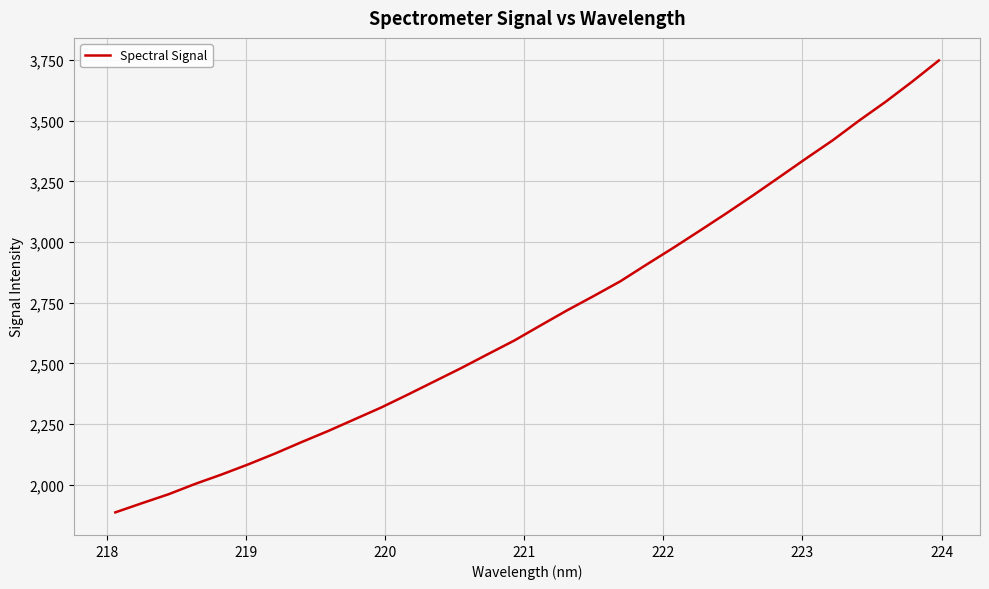

What is the maximum value shown in the chart?

3747.8